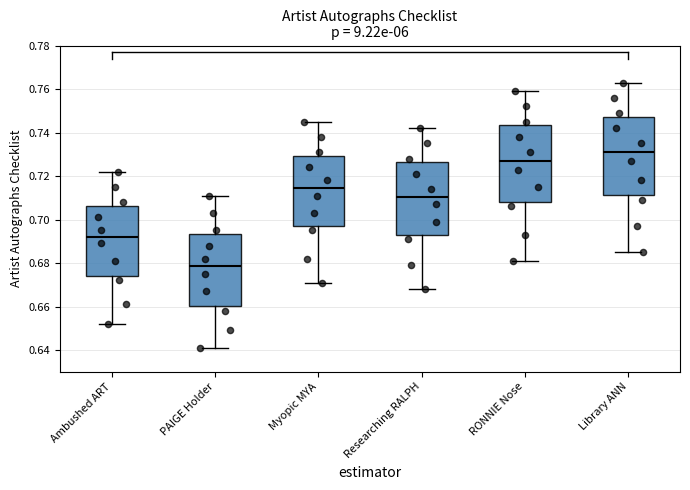

Which box's median line is the lowest?

PAIGE Holder